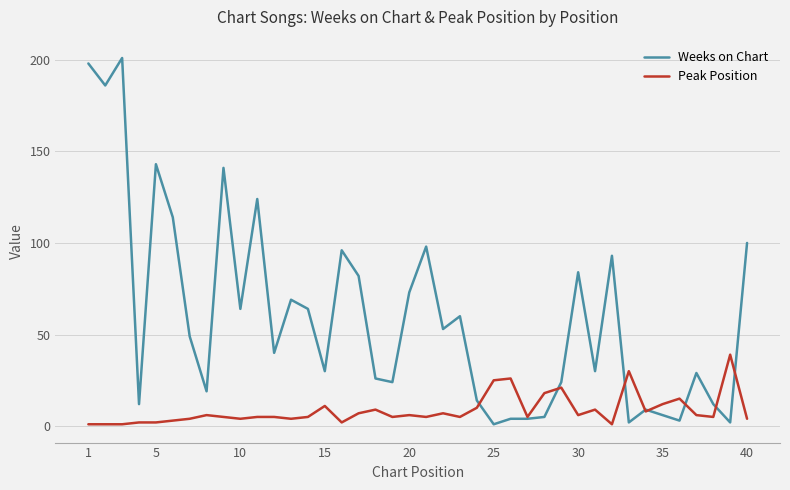

Rank the series by their average value, from highest to lowest.

Weeks on Chart, Peak Position